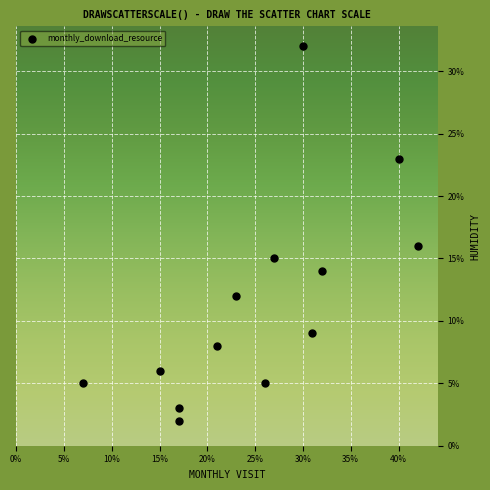

What Y value in the scatter plot is closest to 17?

16